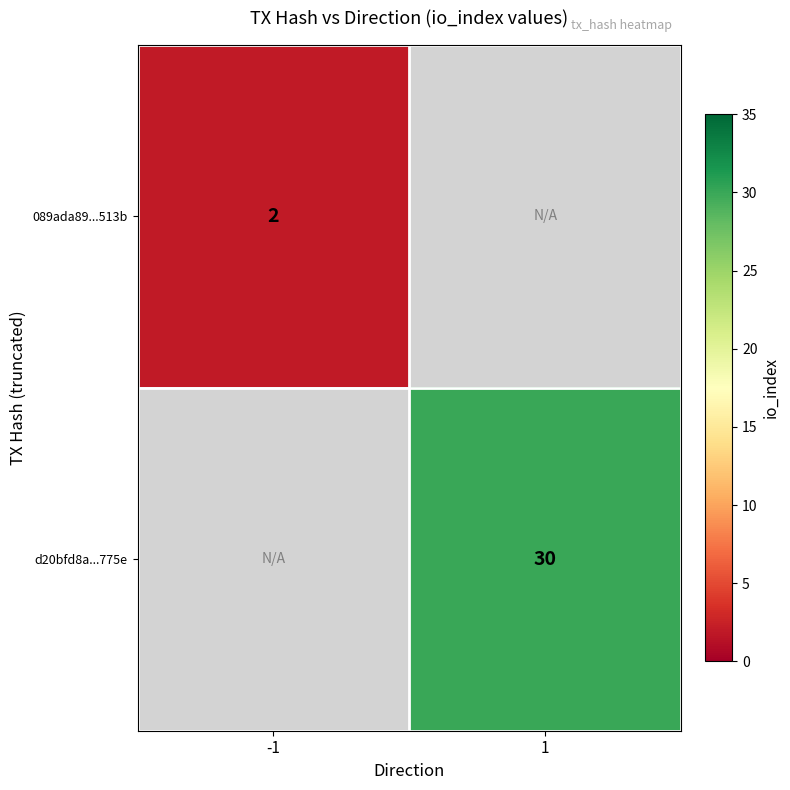

Is the value of d20bfd8a...775e at 1 greater than the value of 089ada89...513b at -1?

Yes